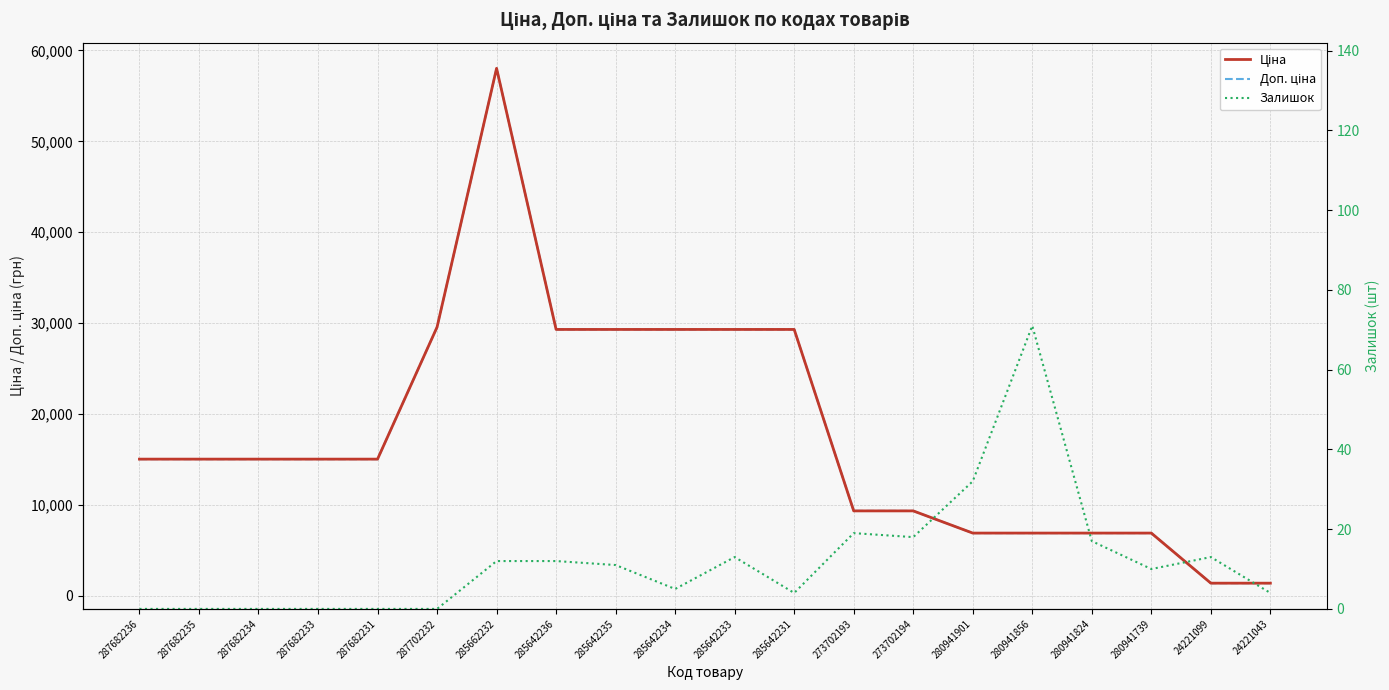

At which category does the chart reach its peak across all series?

285662232